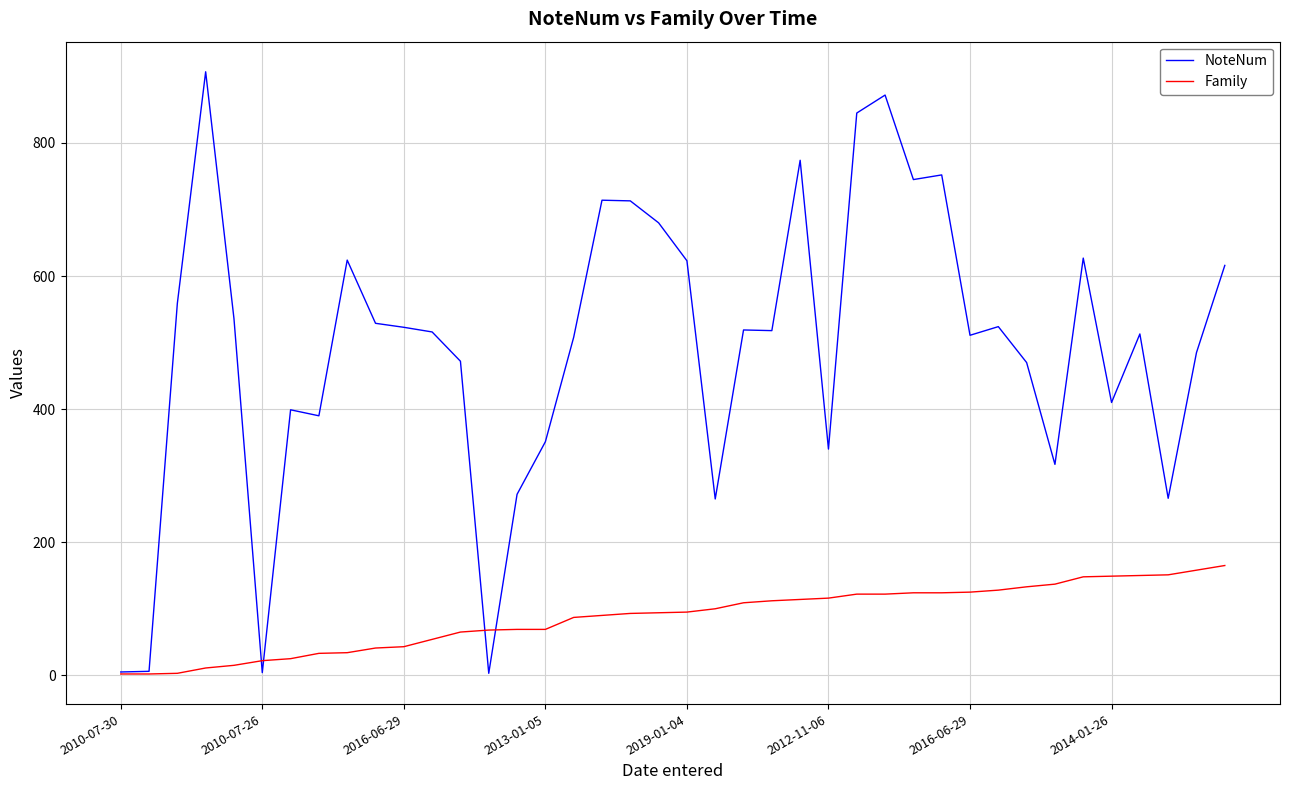

Which series has the widest spread of values?

NoteNum